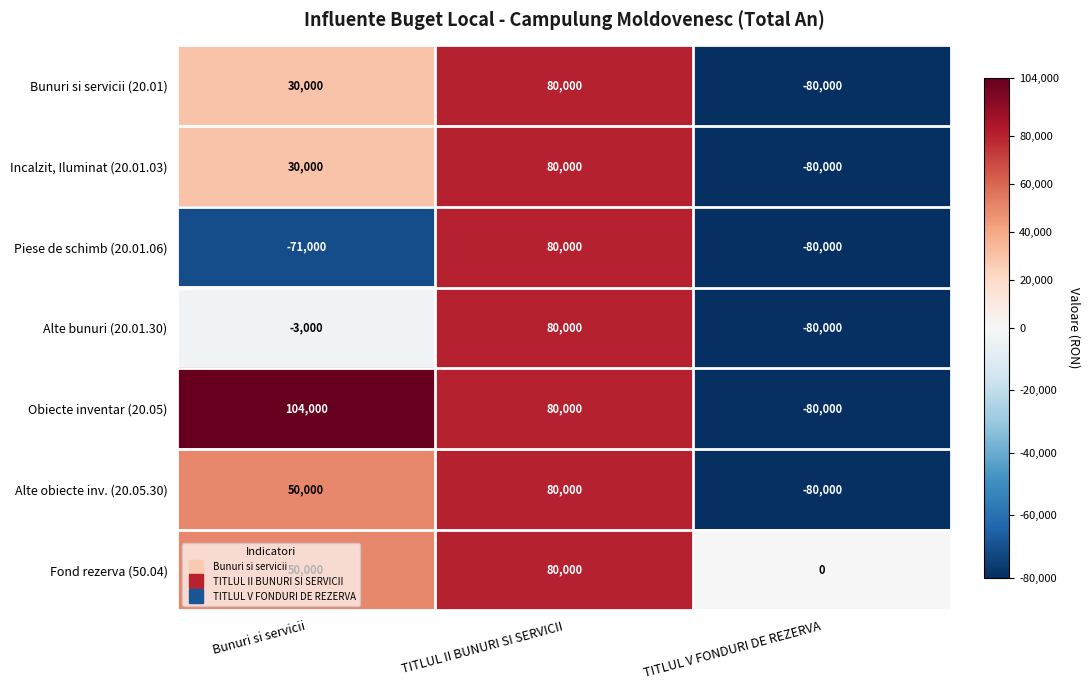

Which series has the largest range (max minus min)?

Obiecte inventar (20.05)